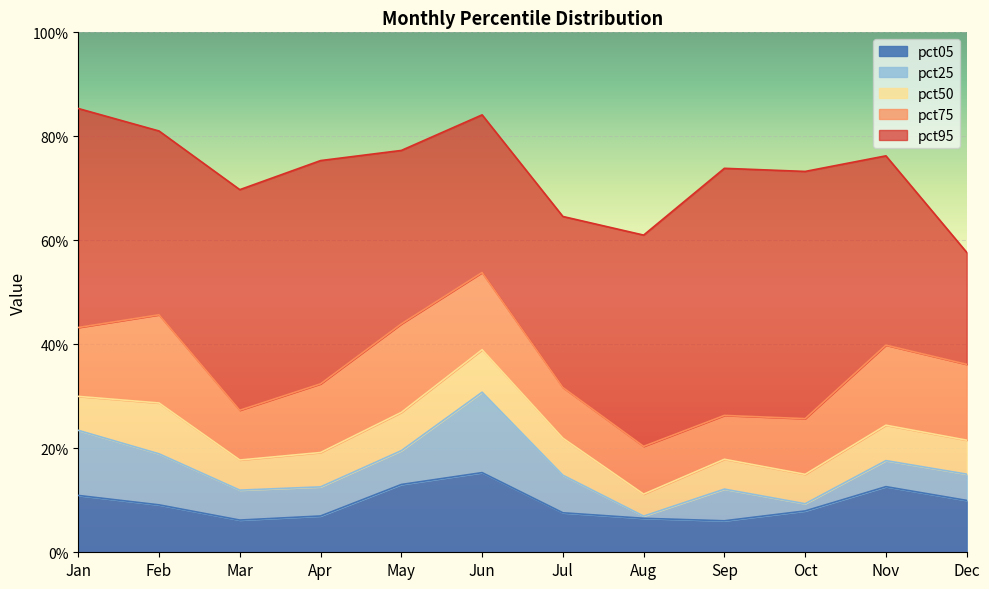

True or false: pct25 and pct05 cross at least once.

False